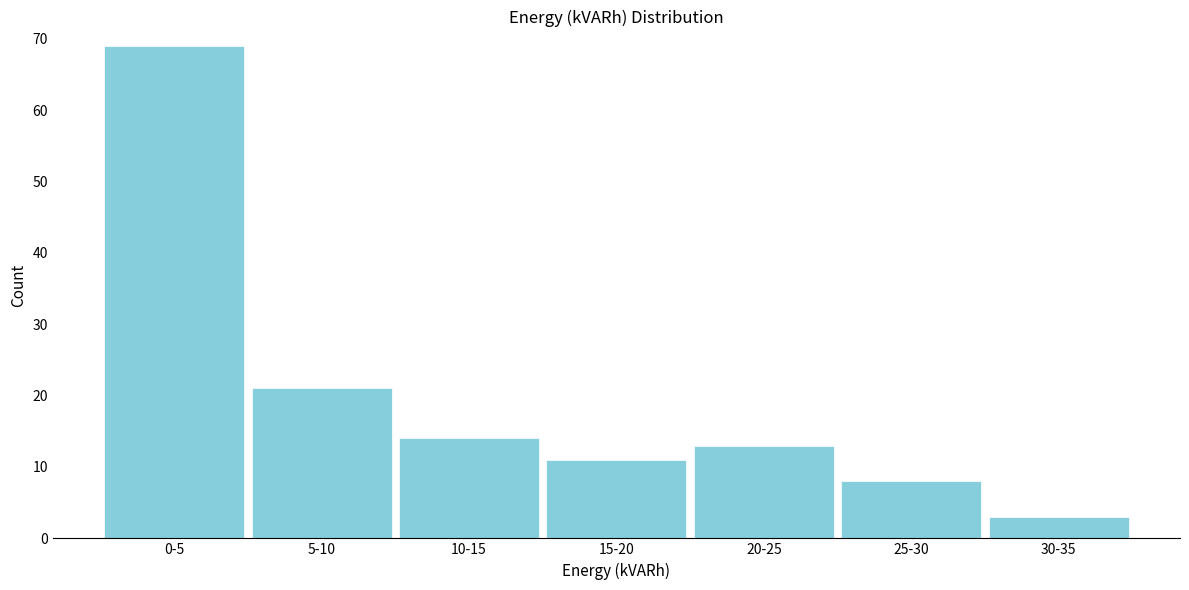

Reading right to left, what are all the values shown in this chart?

30-35=3	25-30=8	20-25=13	15-20=11	10-15=14	5-10=21	0-5=69